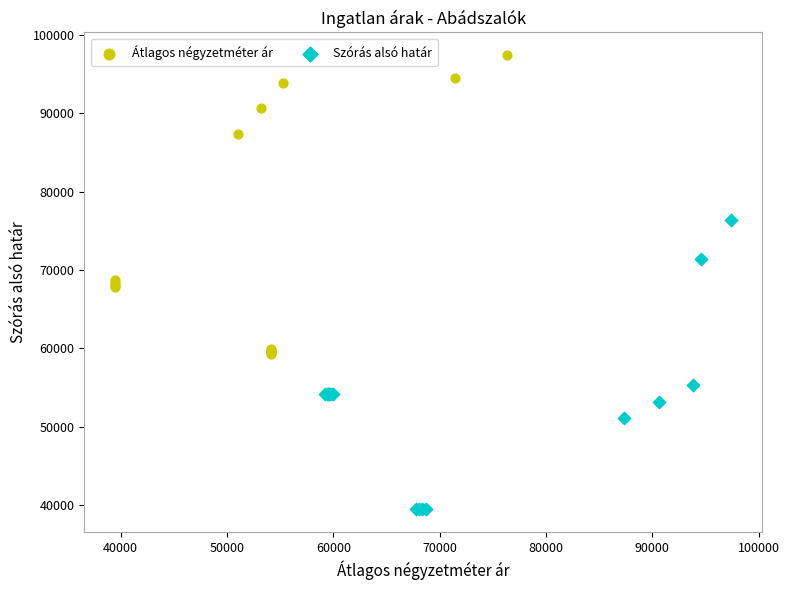

Which series contains the highest Y value?

Átlagos négyzetméter ár